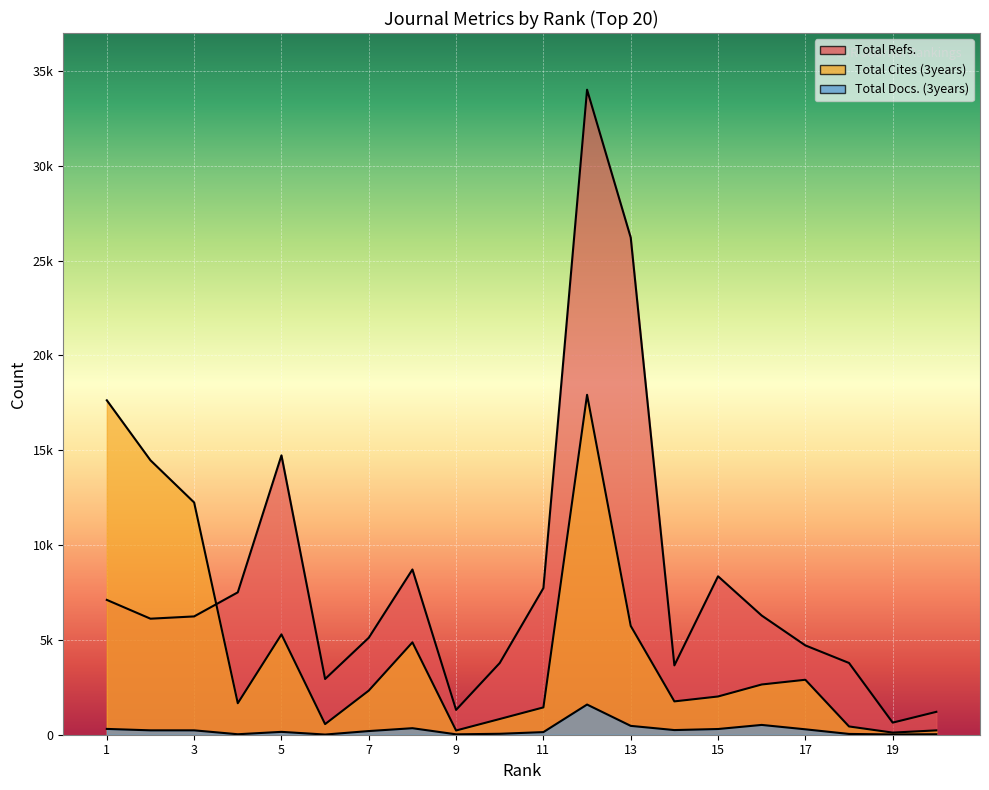

What is the value of the Total Cites (3years) point at the 2nd from the left?

14470